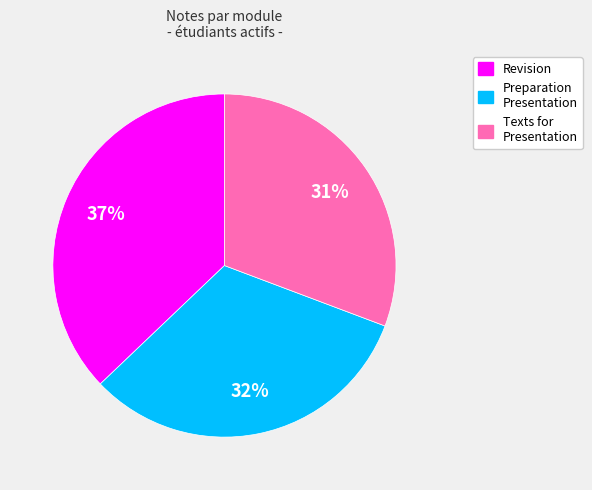

Is there any slice that represents more than half of the pie?

No